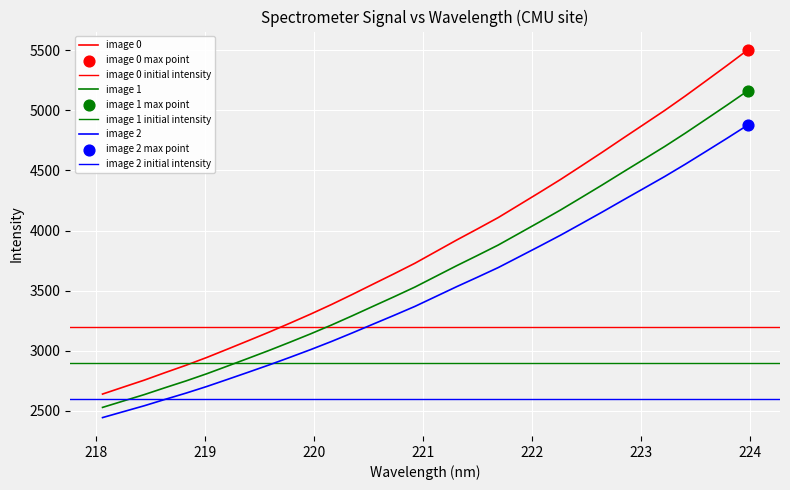

What is the ratio of the value at 220.7354 to the value at 219.9712?

1.1